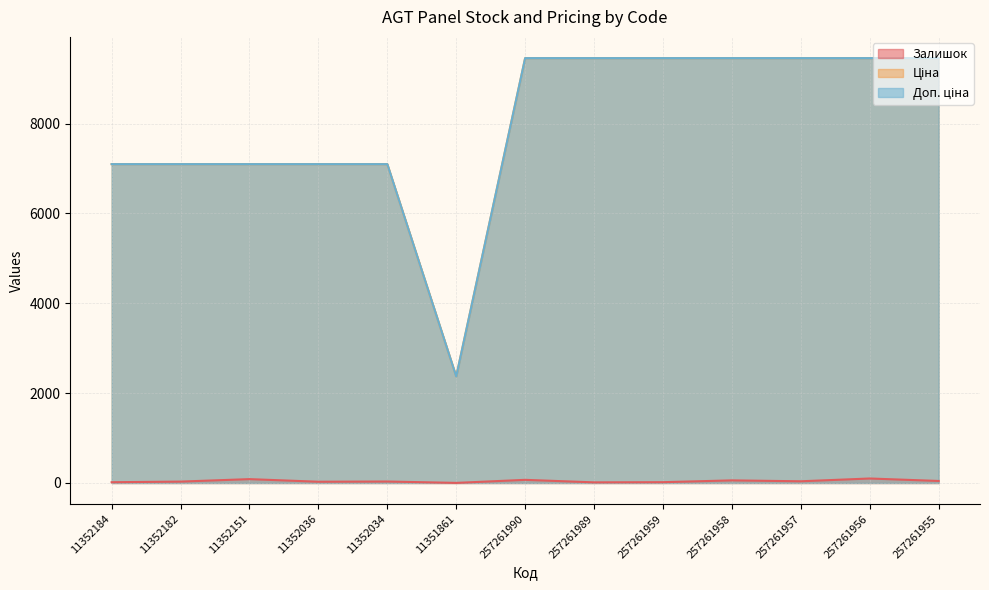

Rank the series at 257261990 from highest to lowest value.

Ціна, Доп. ціна, Залишок